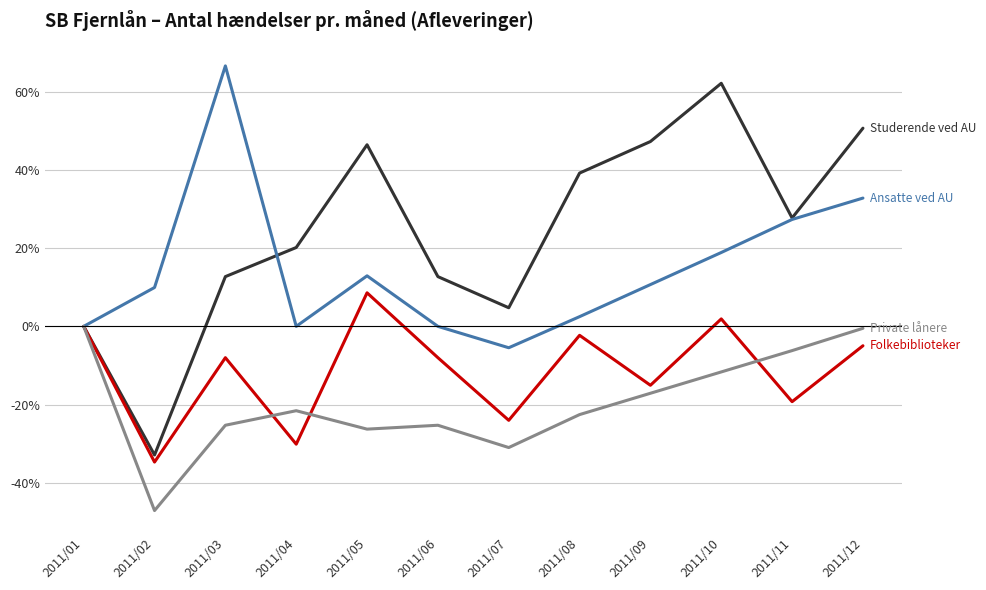

What is the greatest value displayed?

66.7